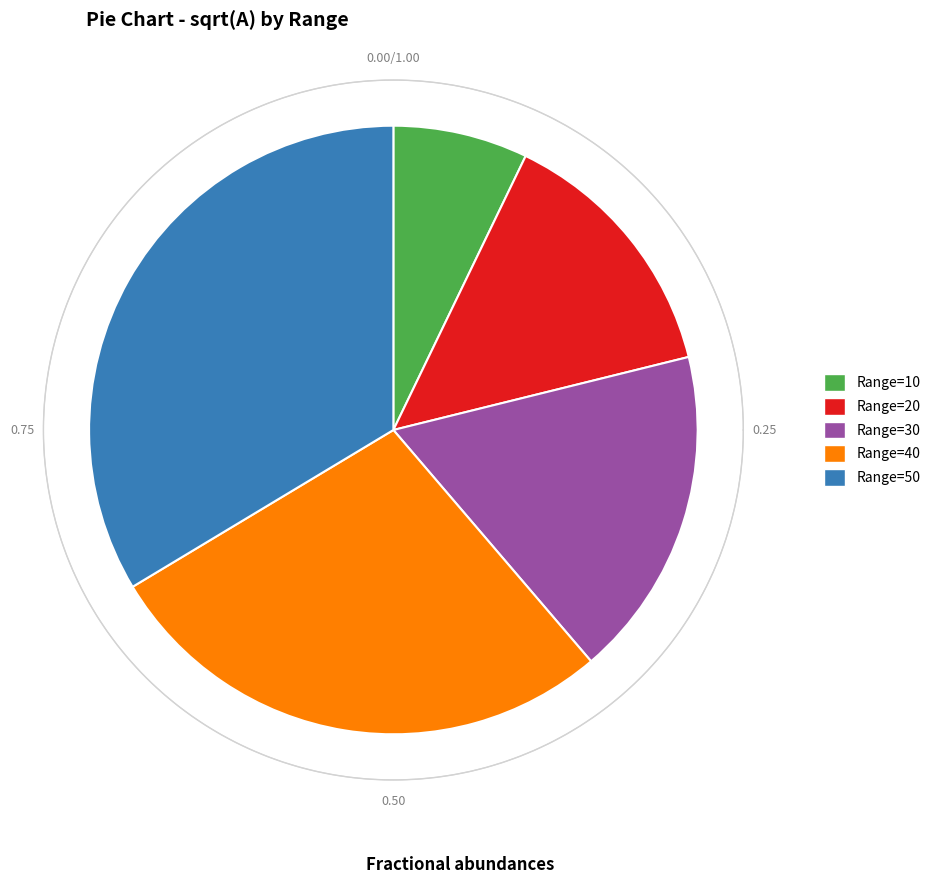

Is there any slice that represents more than half of the pie?

No